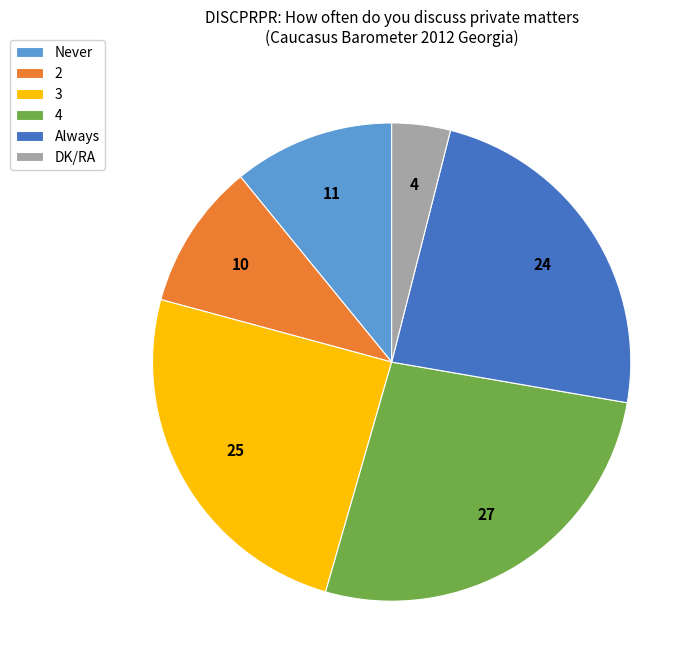

Rank the categories by value from lowest to highest.

DK/RA, 2, Never, Always, 3, 4